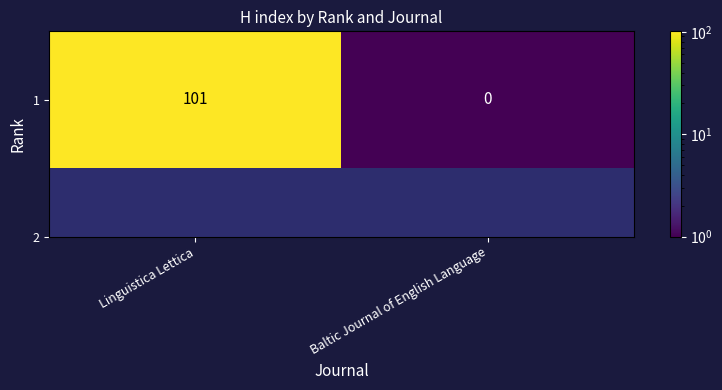

Read the value at Baltic Journal of English Language.

0.1